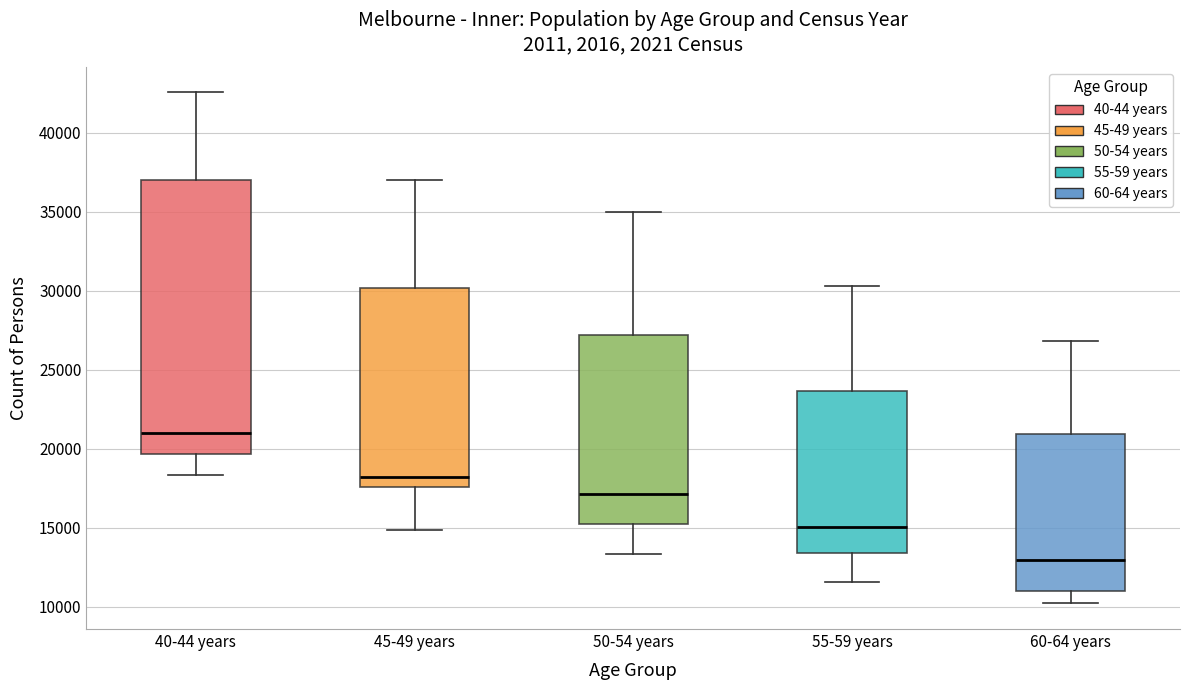

Reading left to right, read every box against the y-axis: the position of its median line, the range the box covers, and the ends of its whiskers. The values are not printed on the chart, so give them approximately, as read against the axis.

40-44 years: median 21000, box 19500 to 37000, whiskers 18500 to 42500
45-49 years: median 18000, box 17500 to 30000, whiskers 15000 to 37000
50-54 years: median 17000, box 15000 to 27000, whiskers 13500 to 35000
55-59 years: median 15000, box 13500 to 23500, whiskers 11500 to 30500
60-64 years: median 13000, box 11000 to 21000, whiskers 10000 to 27000